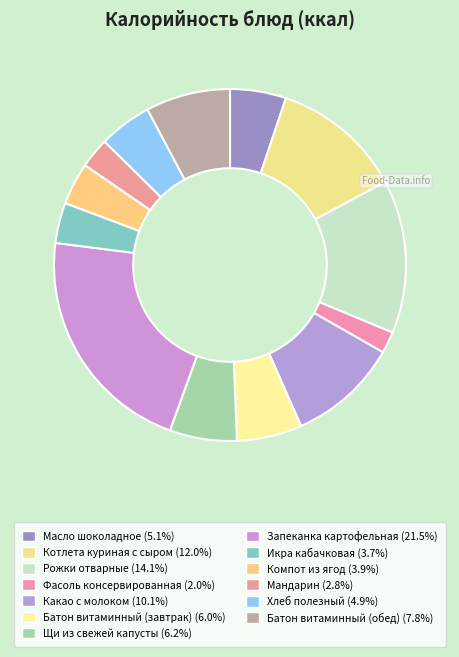

Count the number of slices in the pie.

13